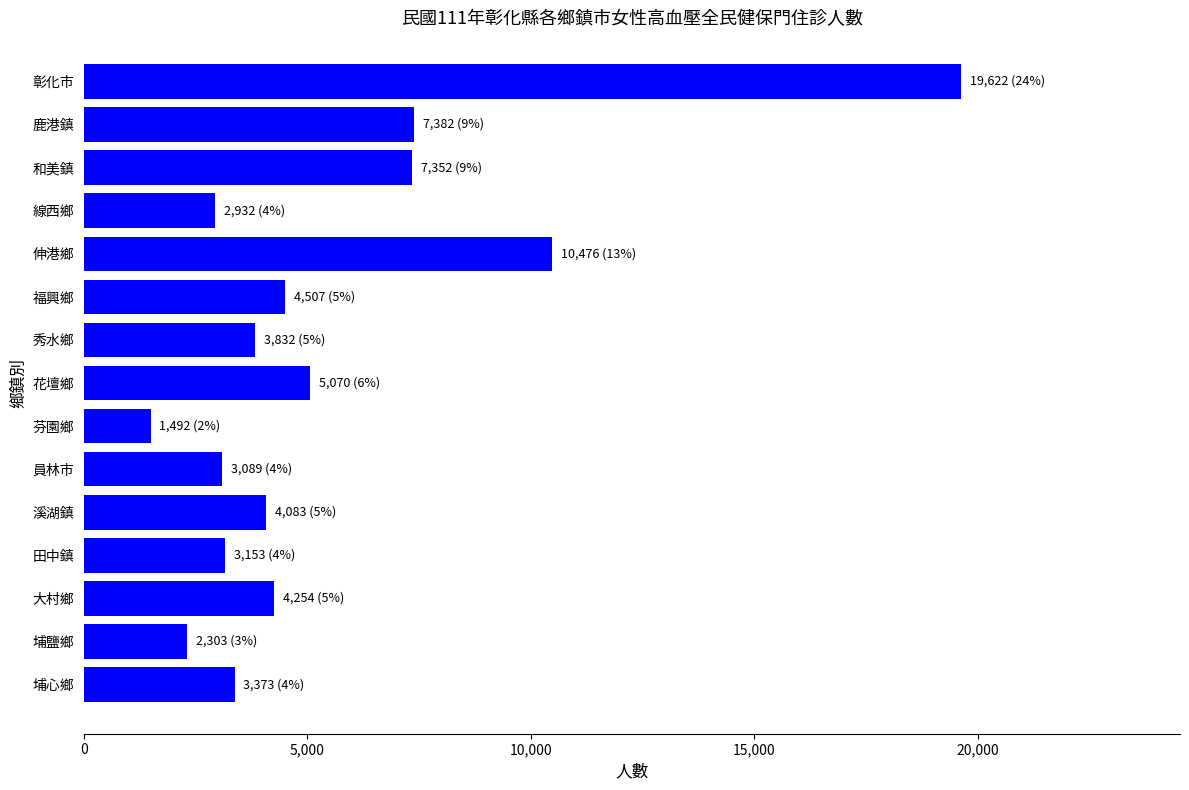

What is the label of the 7th bar from the bottom?

芬園鄉